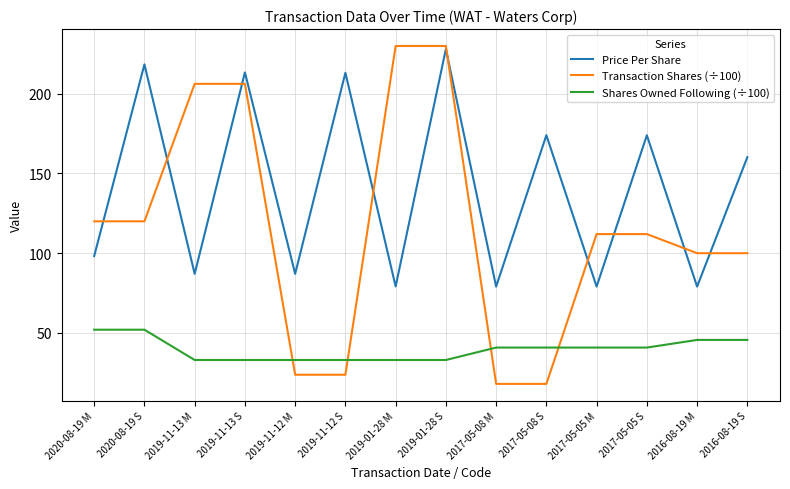

List the series in order of their overall mean, lowest first.

Shares Owned Following (÷100), Transaction Shares (÷100), Price Per Share